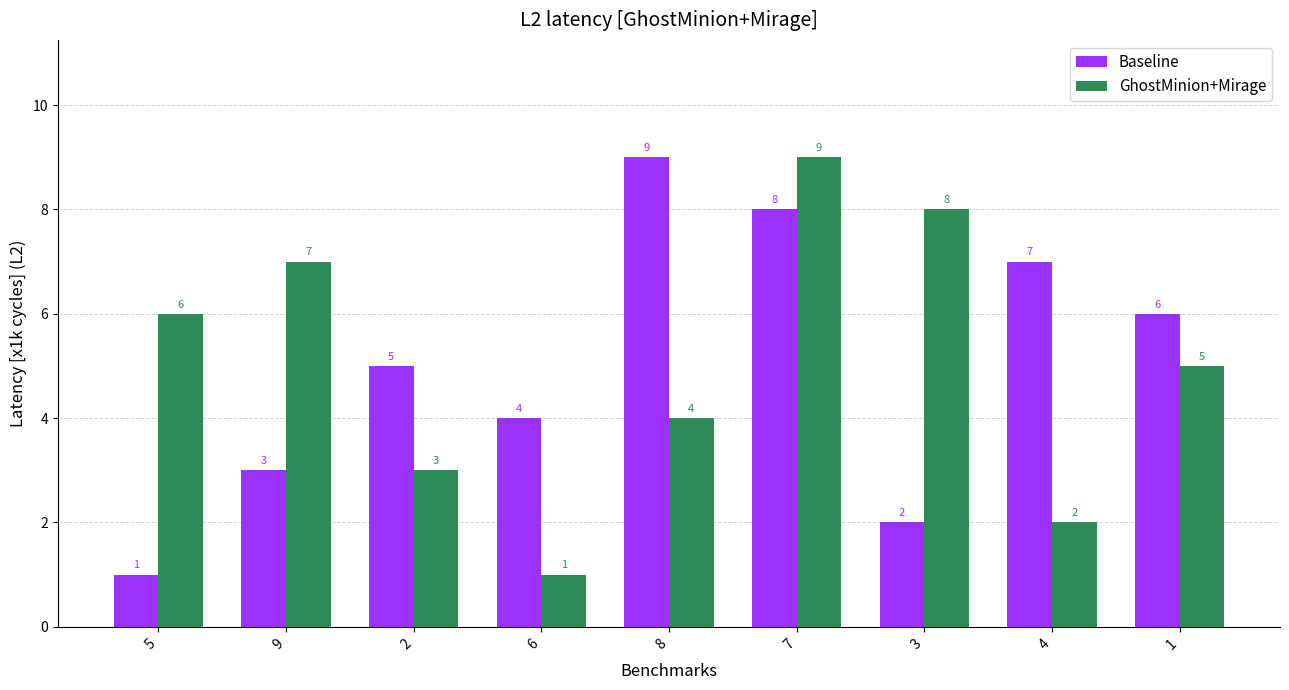

What is the value of the GhostMinion+Mirage bar at the 4th from the left?

1